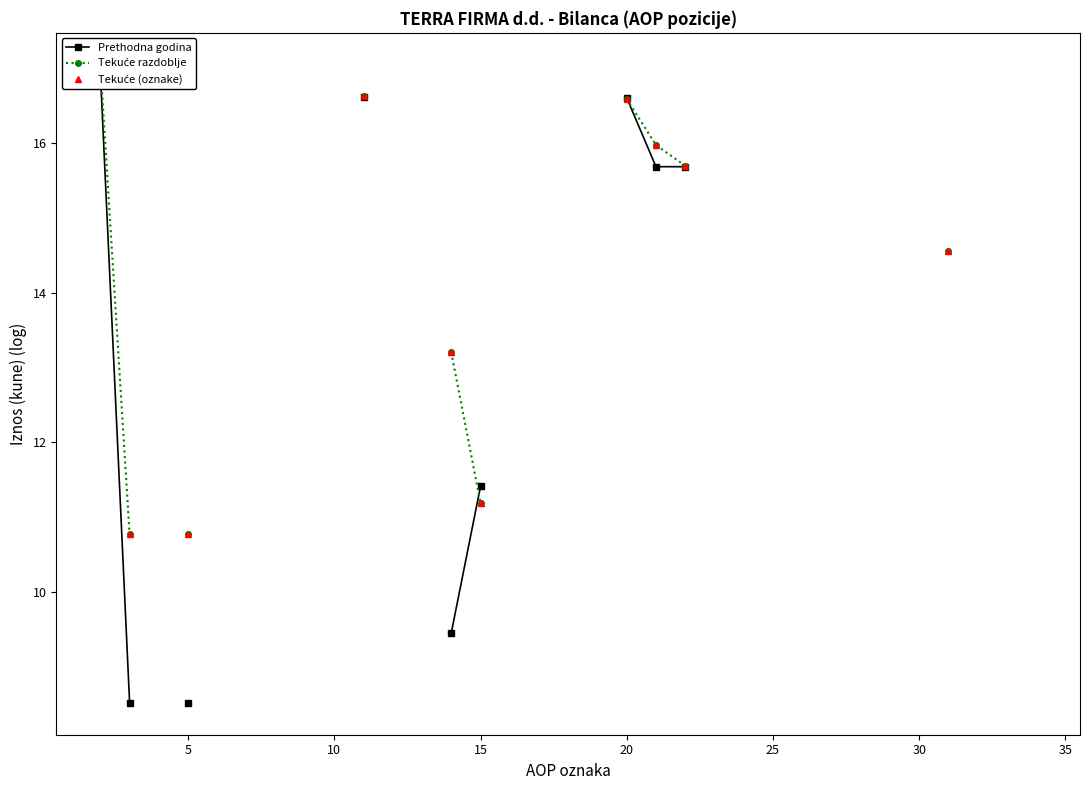

How many lines are shown in the chart?

3